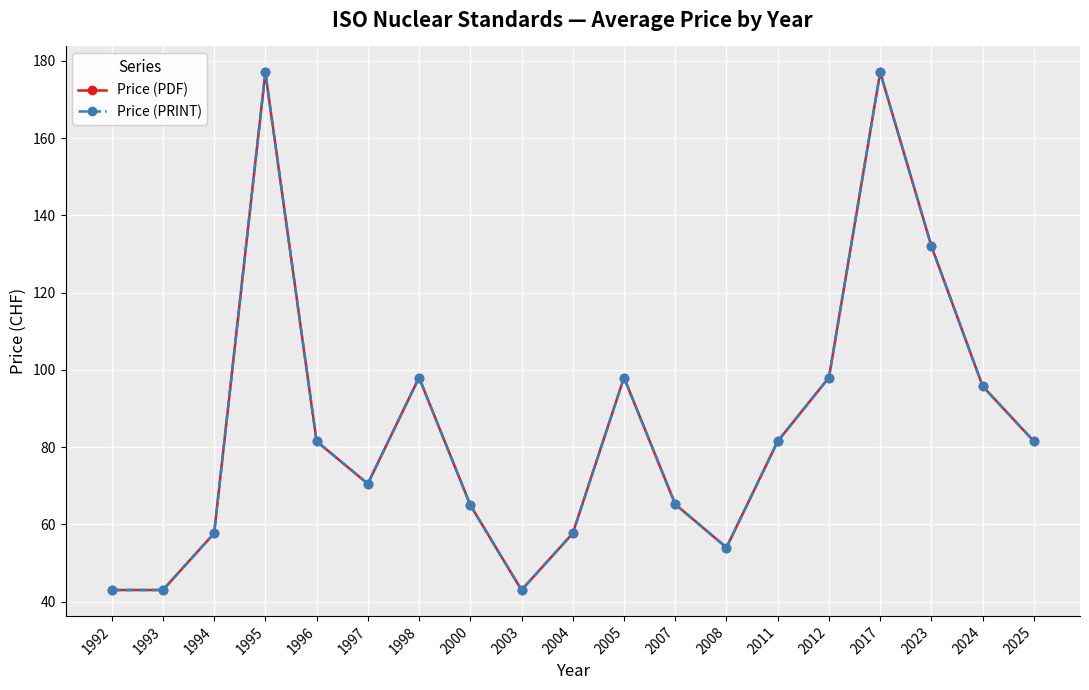

Which series changed the most between 1998 and 2008?

Price (PDF)